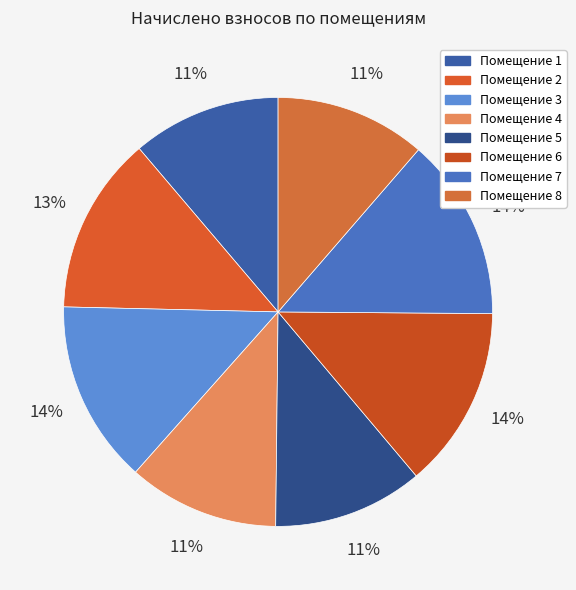

To the nearest percent, what is the difference between the largest and smallest slice percentages?

3%